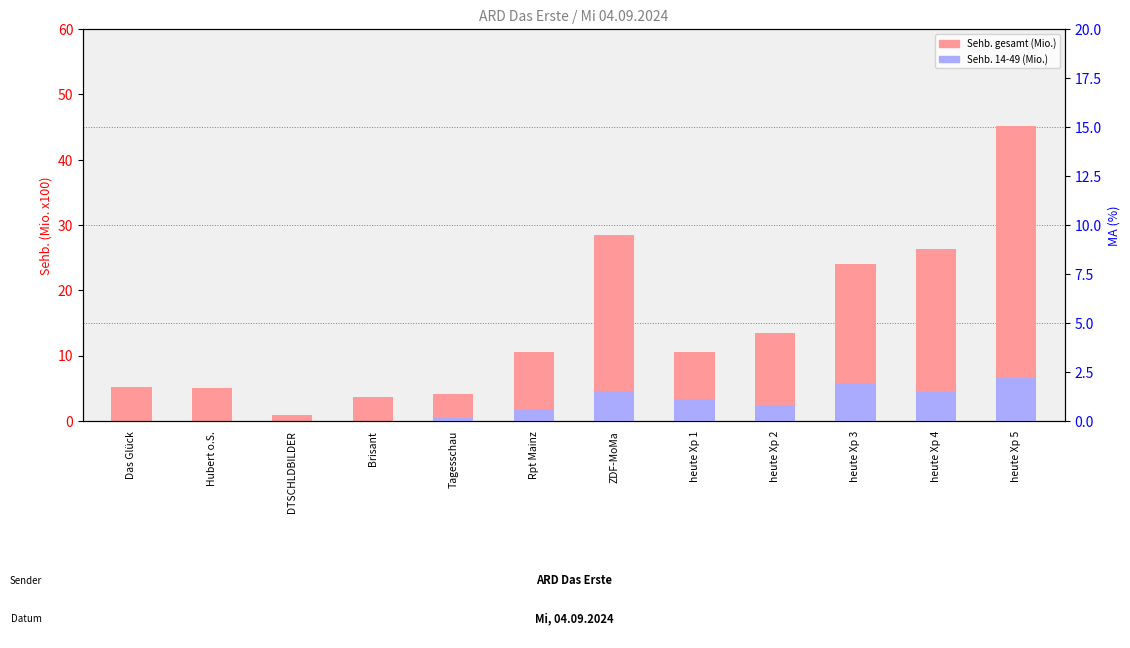

The Sehb. 14-49 (Mio. x100) series shows 8.1 at ZDF-MoMa. True or false?

False